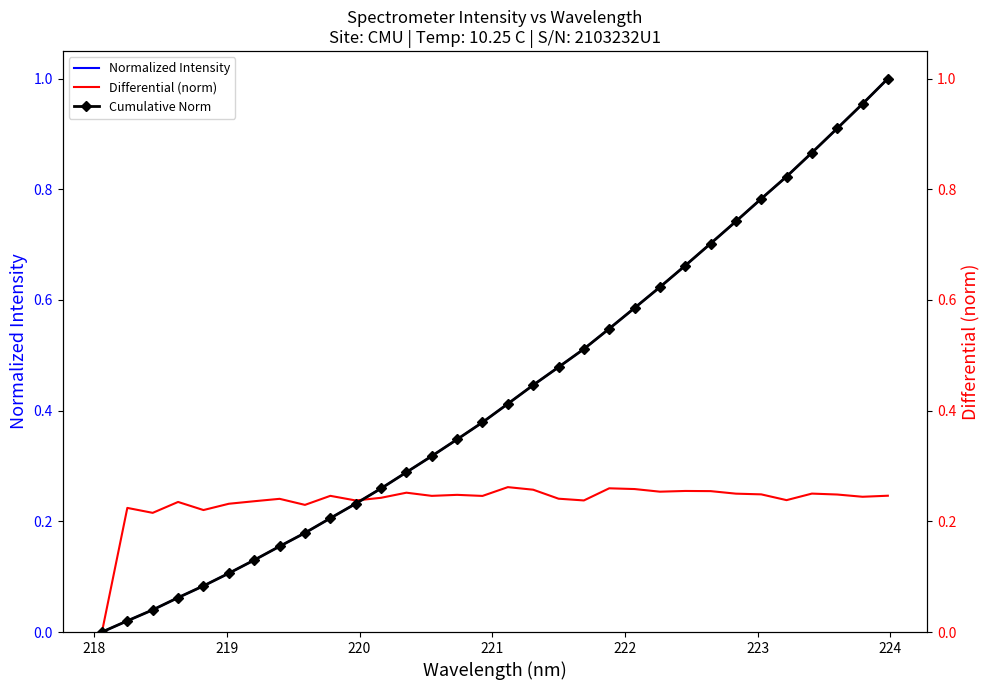

How many lines are shown in the chart?

3